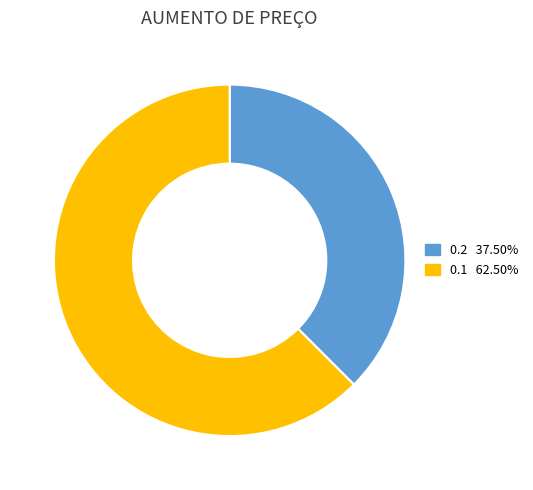

How many slices are in this pie chart?

2